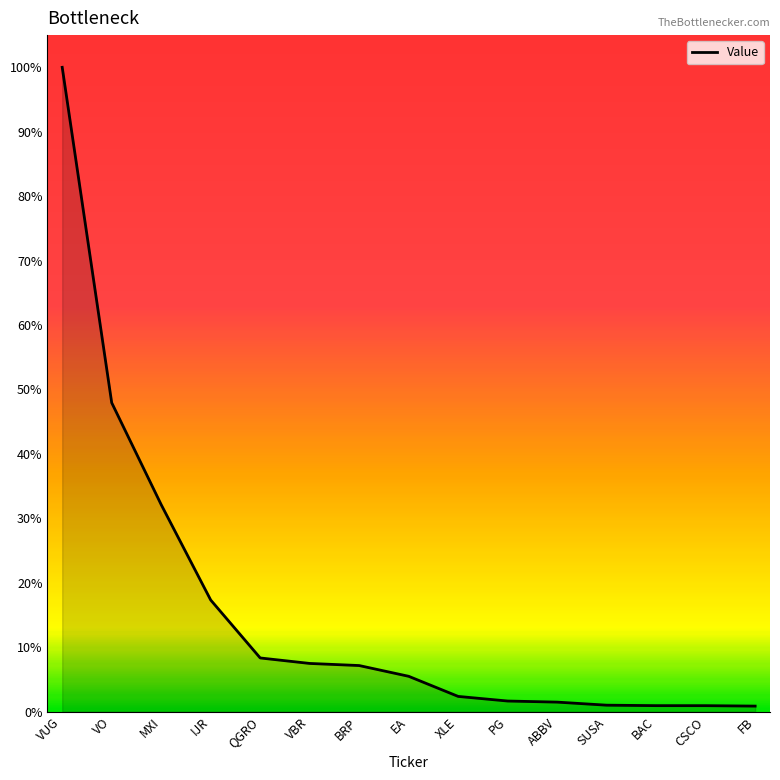

Does the chart display data point markers on the line(s)?

No